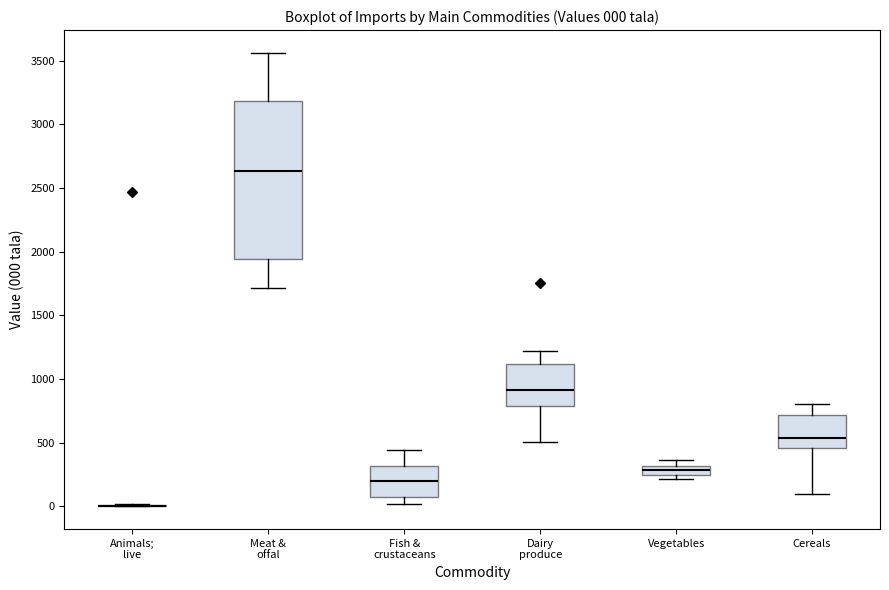

Comparing the boxes themselves (not the whiskers), which one is the tallest?

Meat & offal